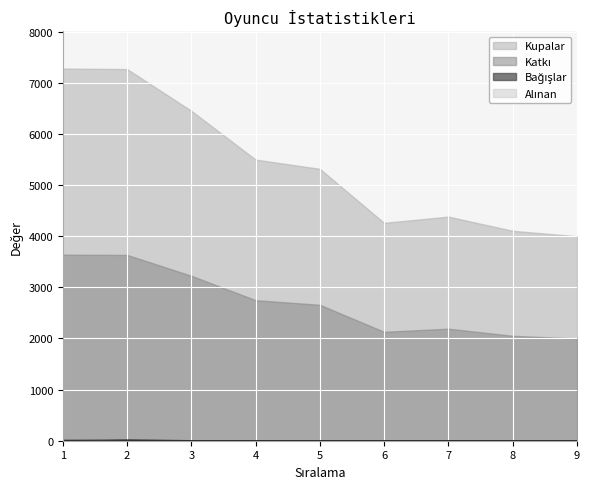

List the labels in order of Alınan value, largest first.

1, 2, 3, 4, 5, 6, 7, 8, 9